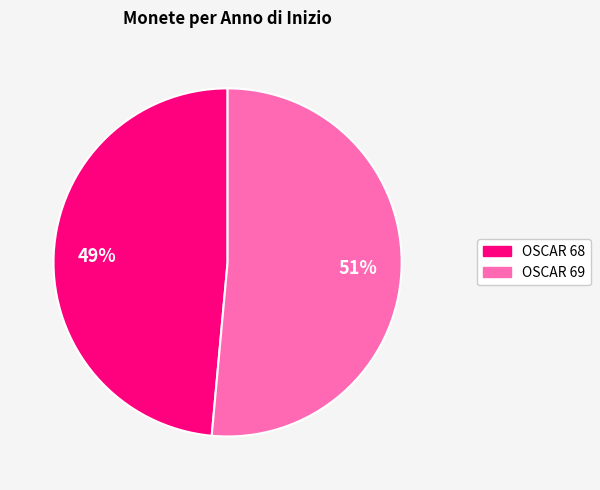

Which category has the biggest portion of the pie?

OSCAR 69